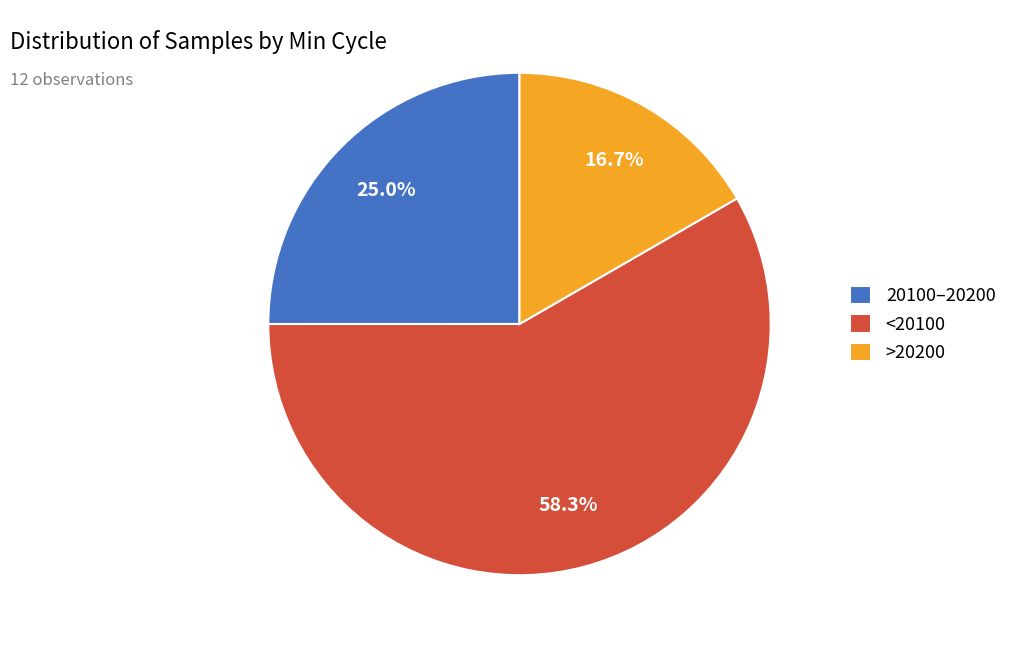

Rank the categories by value from lowest to highest.

>20200, 20100–20200, <20100